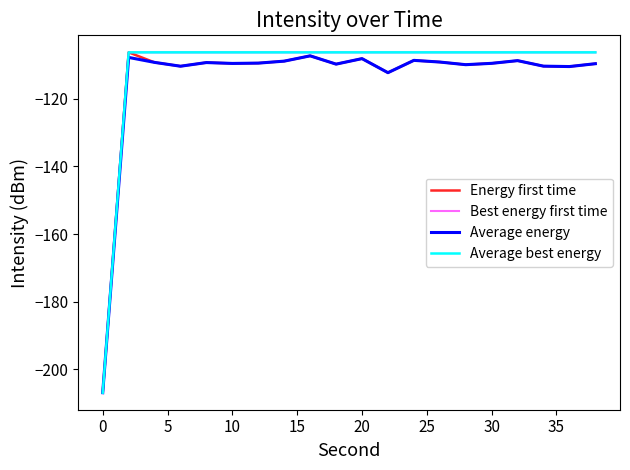

Does the chart have visible grid lines?

No